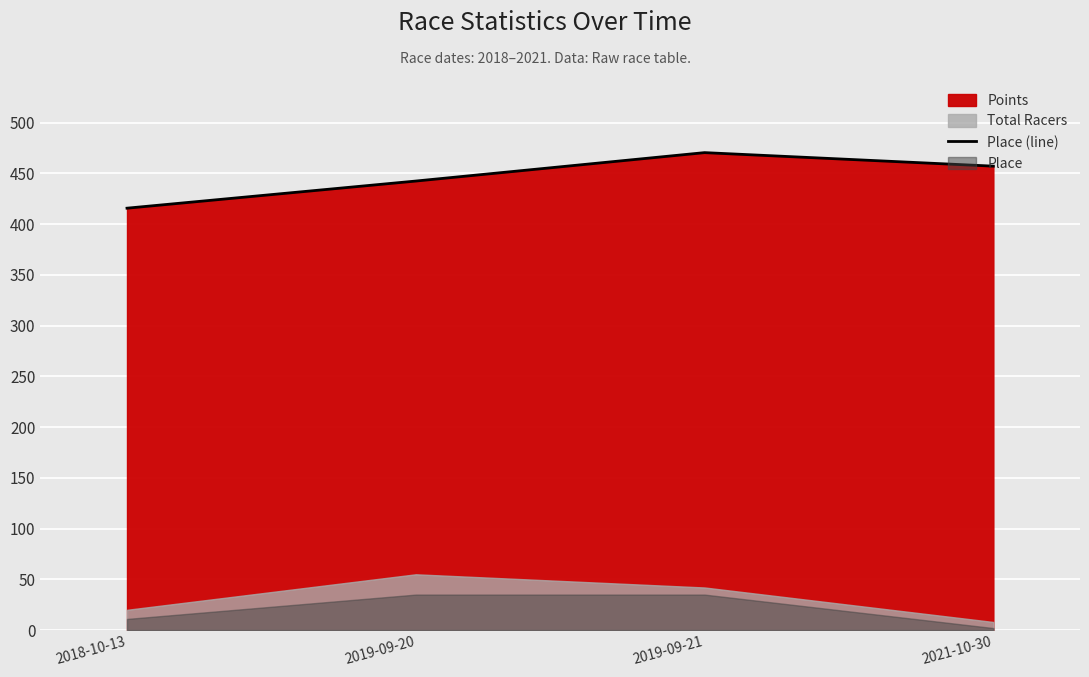

Reading left to right, transcribe all the data shown in this chart.

2018-10-13=415.8	2019-09-20=442.5	2019-09-21=470.5	2021-10-30=457.2